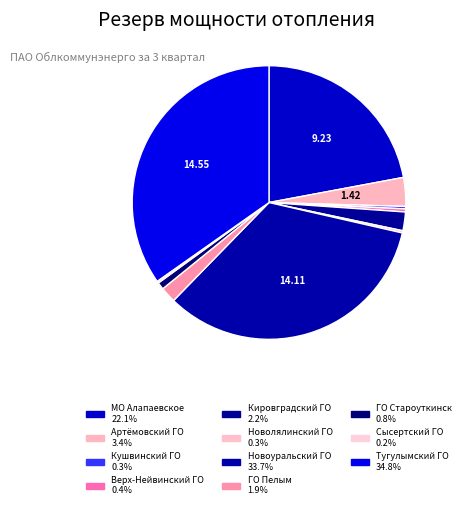

Rank the categories by value from lowest to highest.

Сысертский ГО, Новолялинский ГО, Кушвинский ГО, Верх-Нейвинский ГО, ГО Староуткинск, ГО Пелым, Кировградский ГО, Артёмовский ГО, МО Алапаевское, Новоуральский ГО, Тугулымский ГО